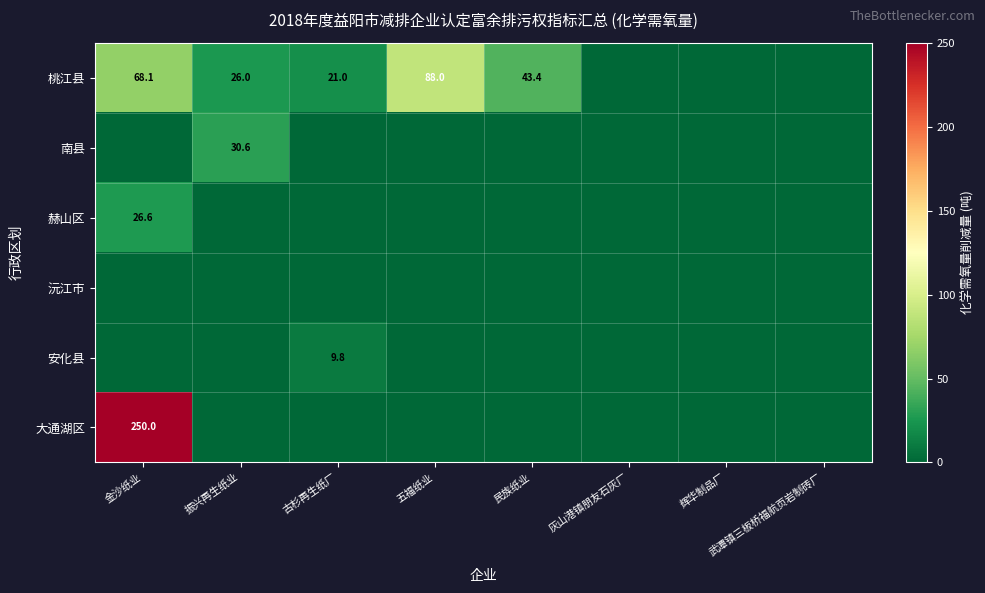

How many distinct data groups are displayed?

6